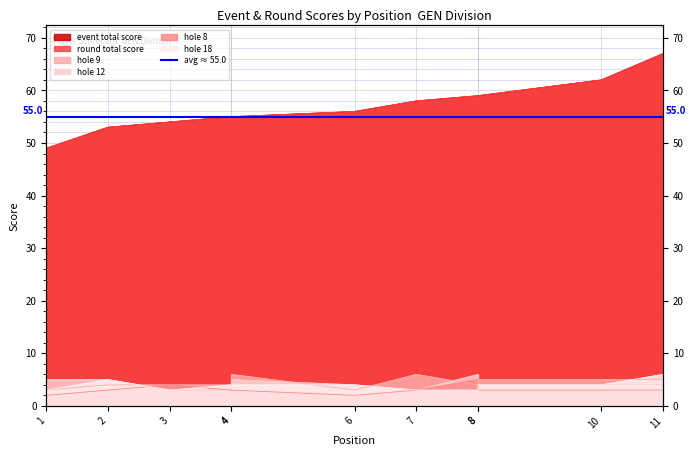

What is the sum of the event_total_score values at 10 and 8?

121